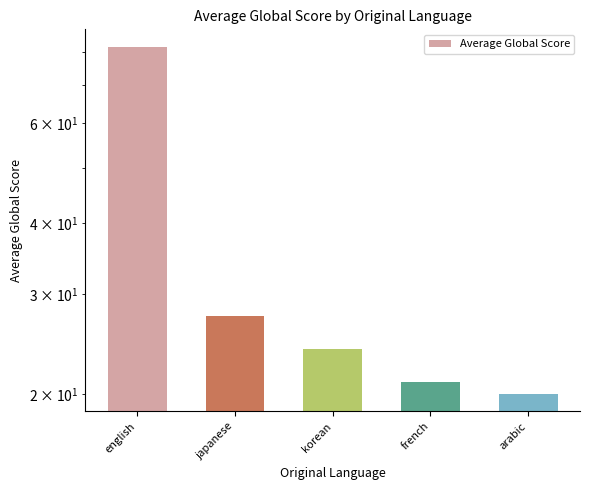

Read the value at arabic.

20.0